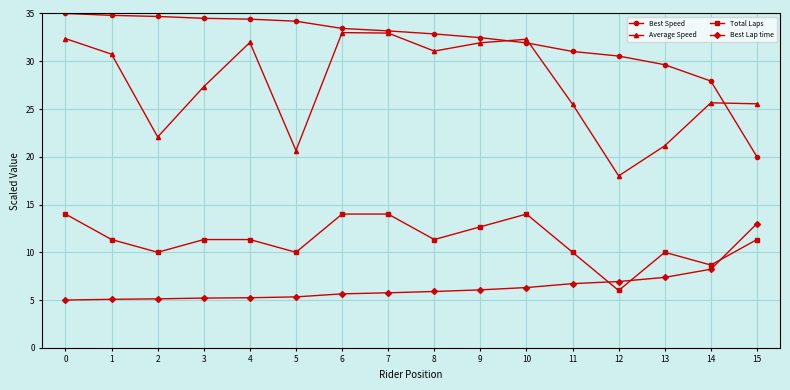

The Best Speed series shows 45.6 at 8. True or false?

False